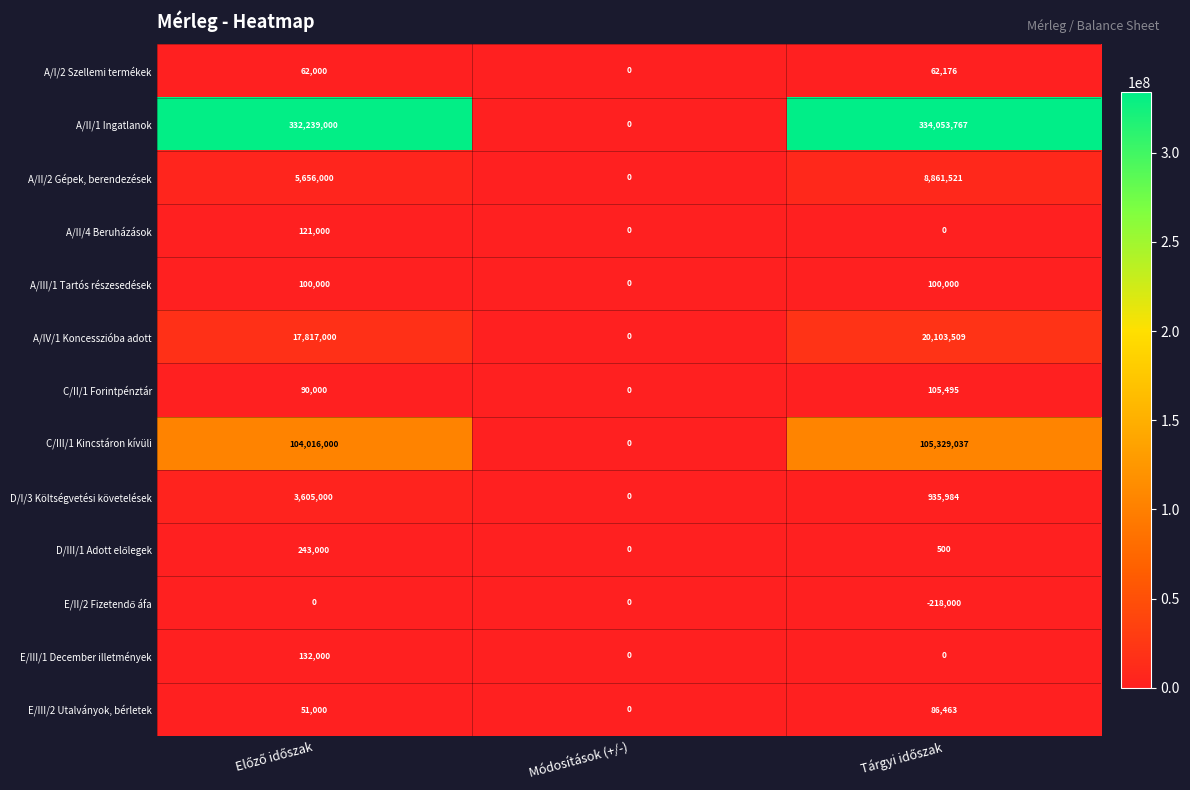

Which series has the largest total across all categories?

A/II/1 Ingatlanok